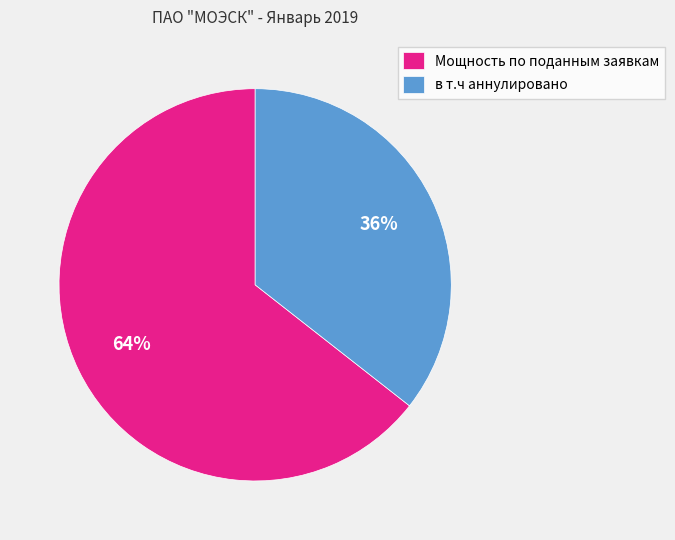

How many segments does this pie chart have?

2